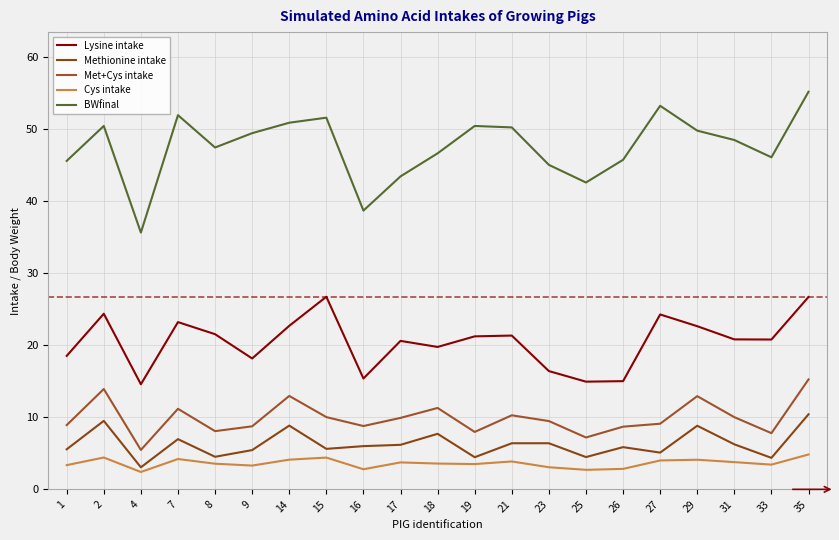

At which label does Methionine intake first exceed 6?

2